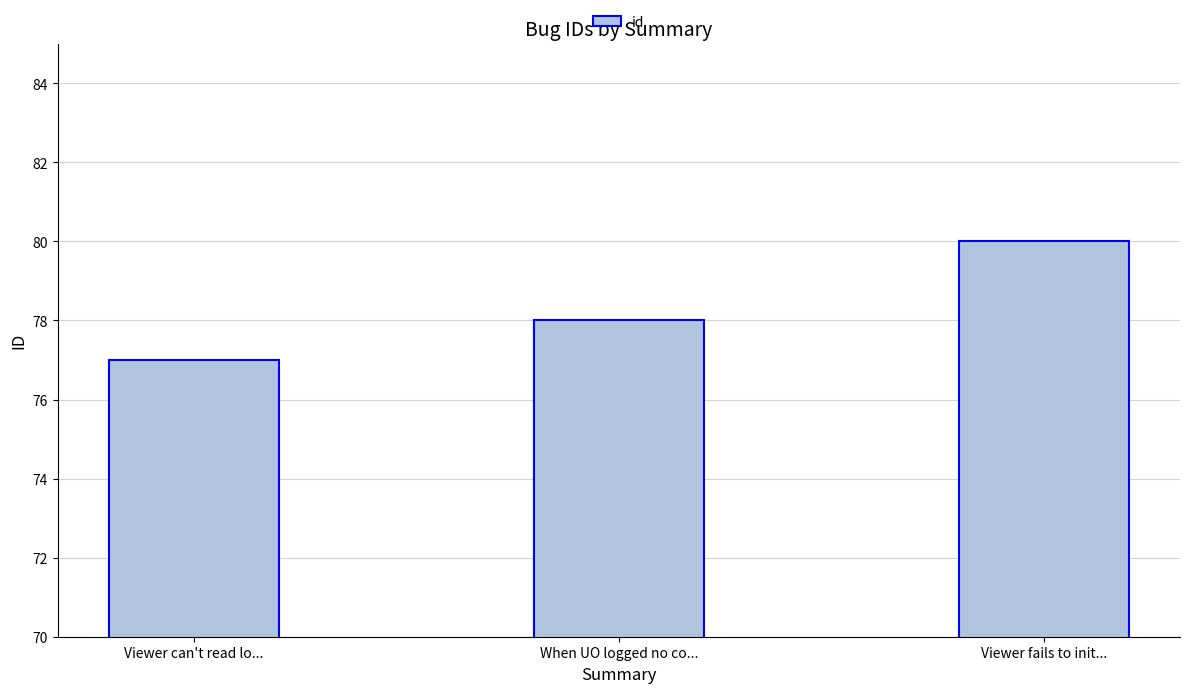

What is the minimum value shown in the chart?

77